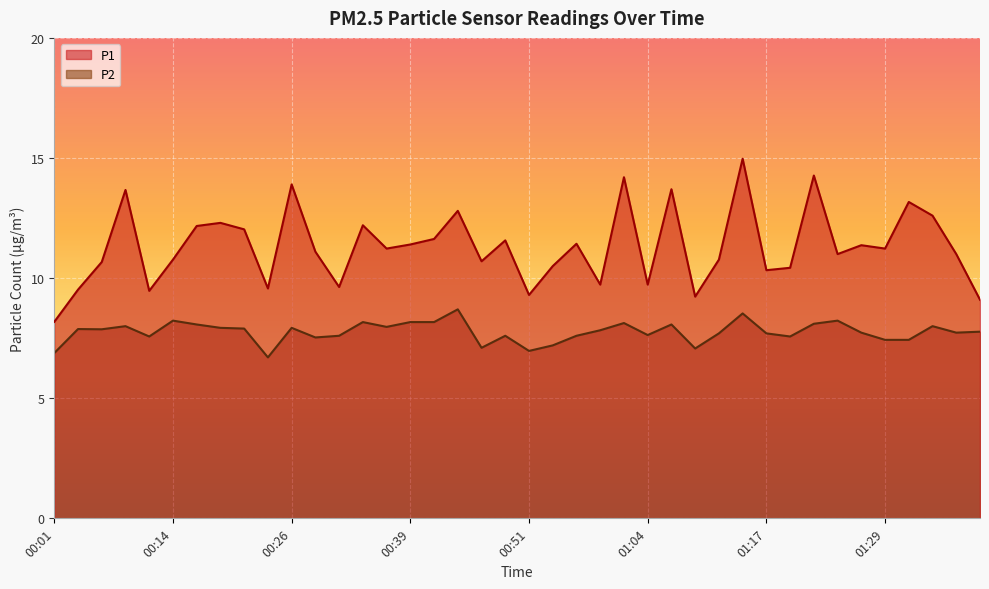

What is the difference between the maximum and minimum values in the P1 series?

6.8